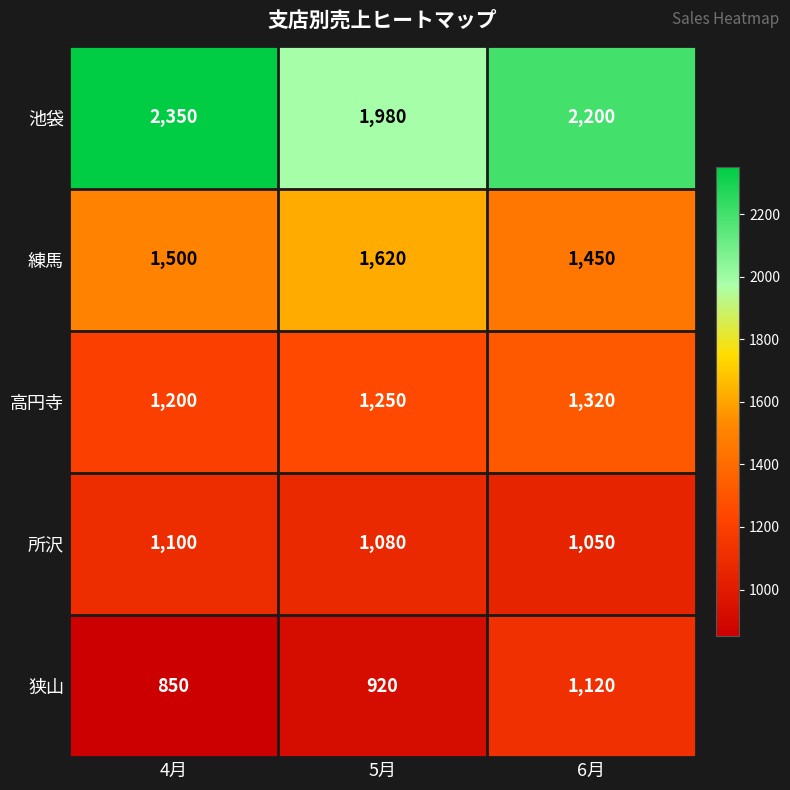

What is the difference between the maximum and minimum values in the 所沢 series?

50